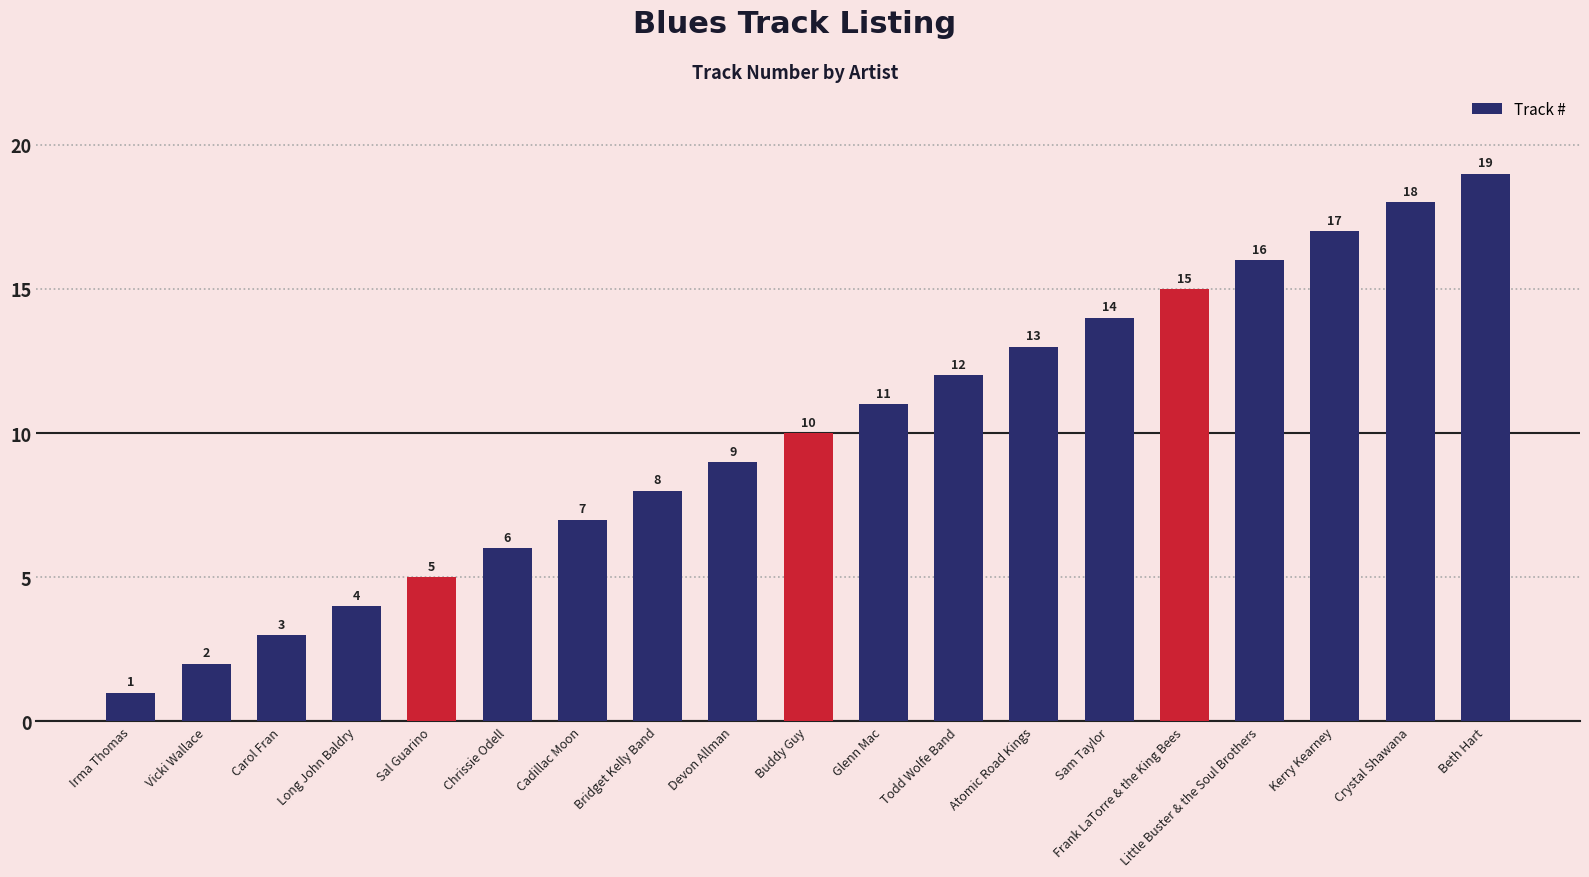

At which category does the chart reach its peak across all series?

Beth Hart